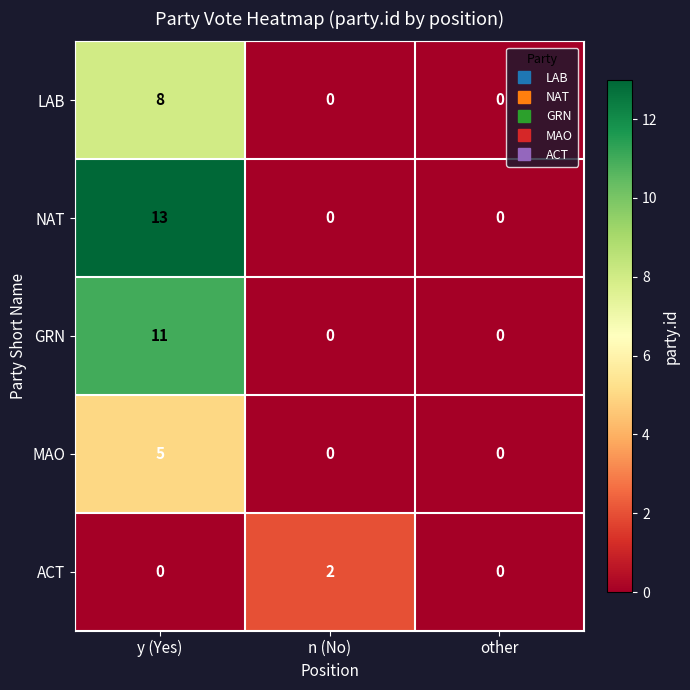

What is the difference between the maximum and second lowest values in the LAB series?

8